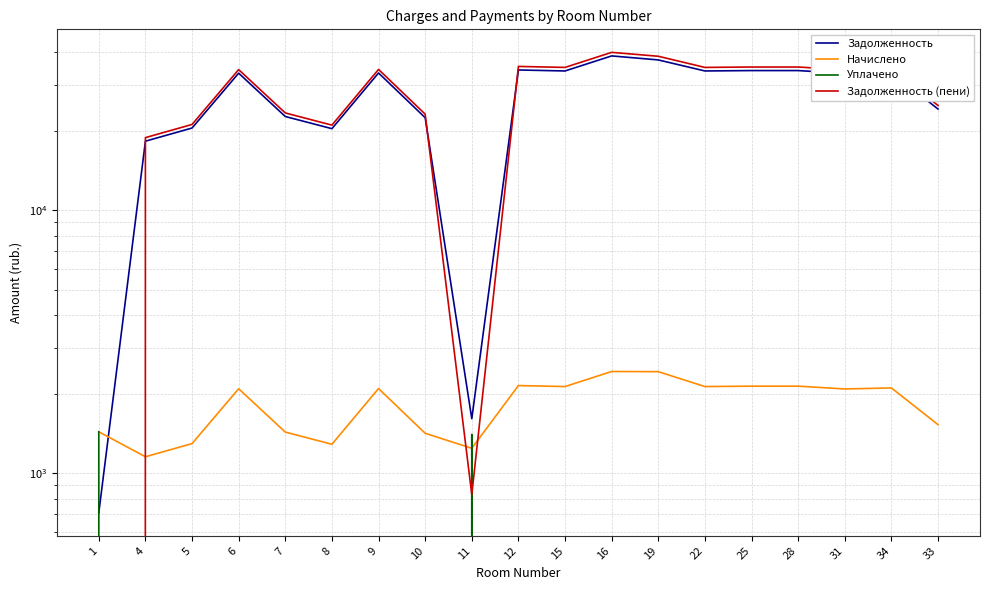

The value of Задолженность (пени) at 9 is 52281.4. True or false?

False